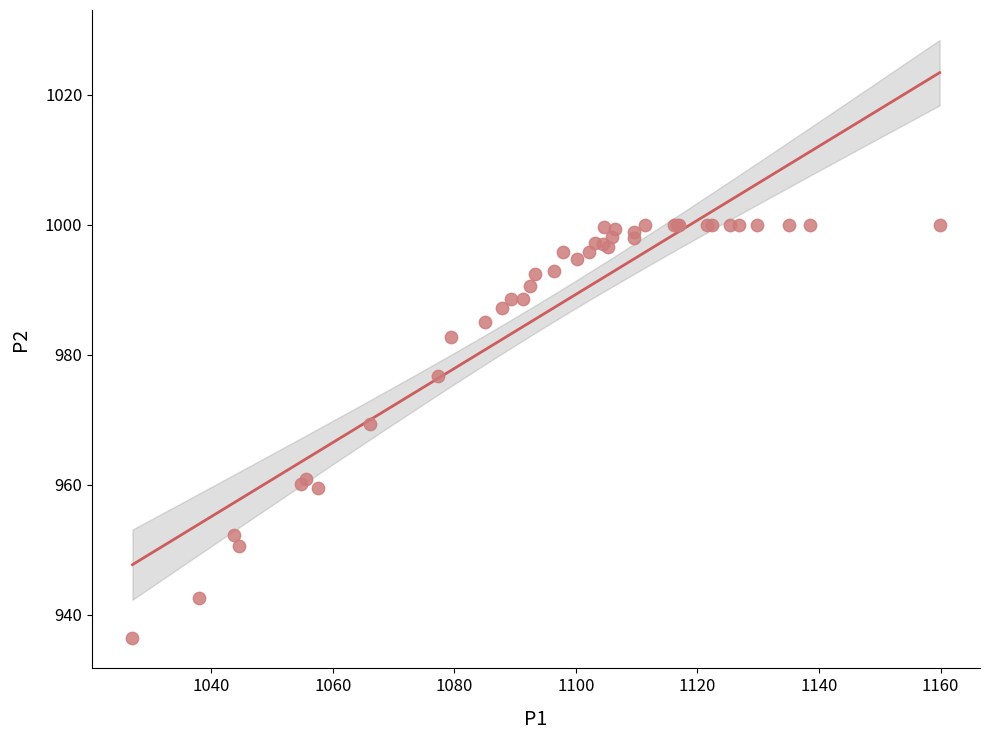

What Y value in the scatter plot is closest to 968?

969.3